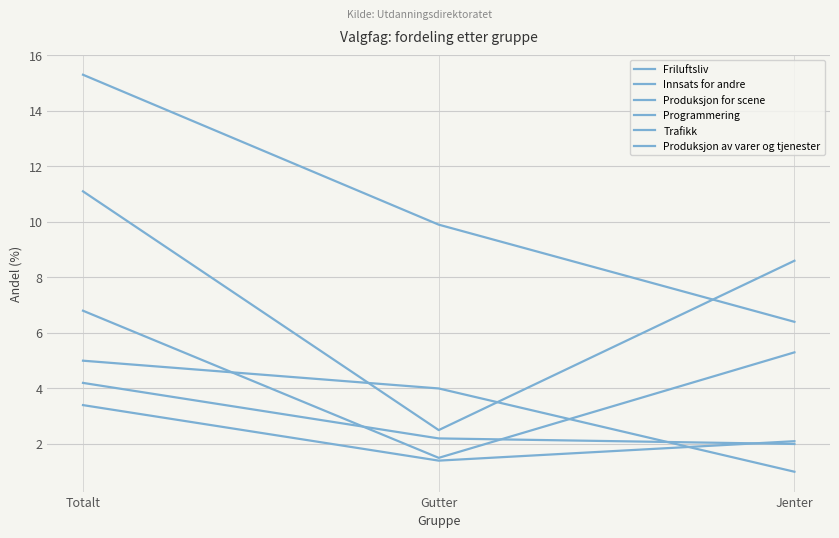

At which label does Produksjon av varer og tjenester reach its peak?

Totalt